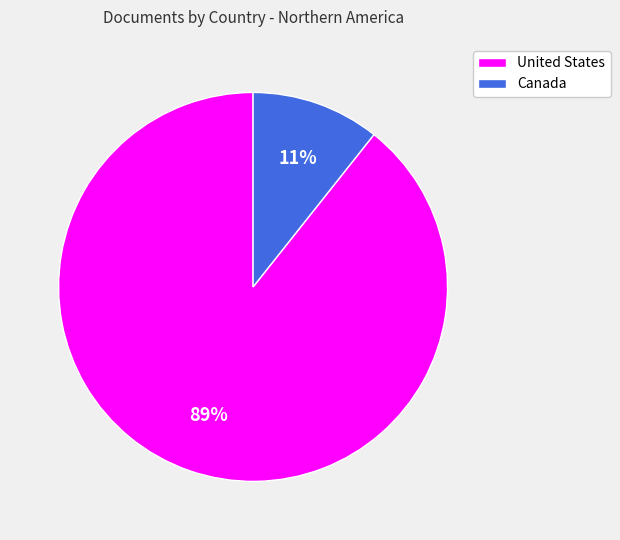

To the nearest percent, what is the average slice percentage?

50%